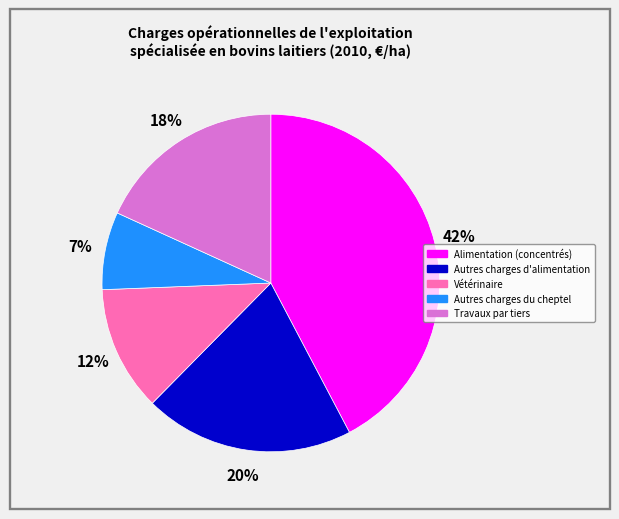

Count the number of slices in the pie.

5